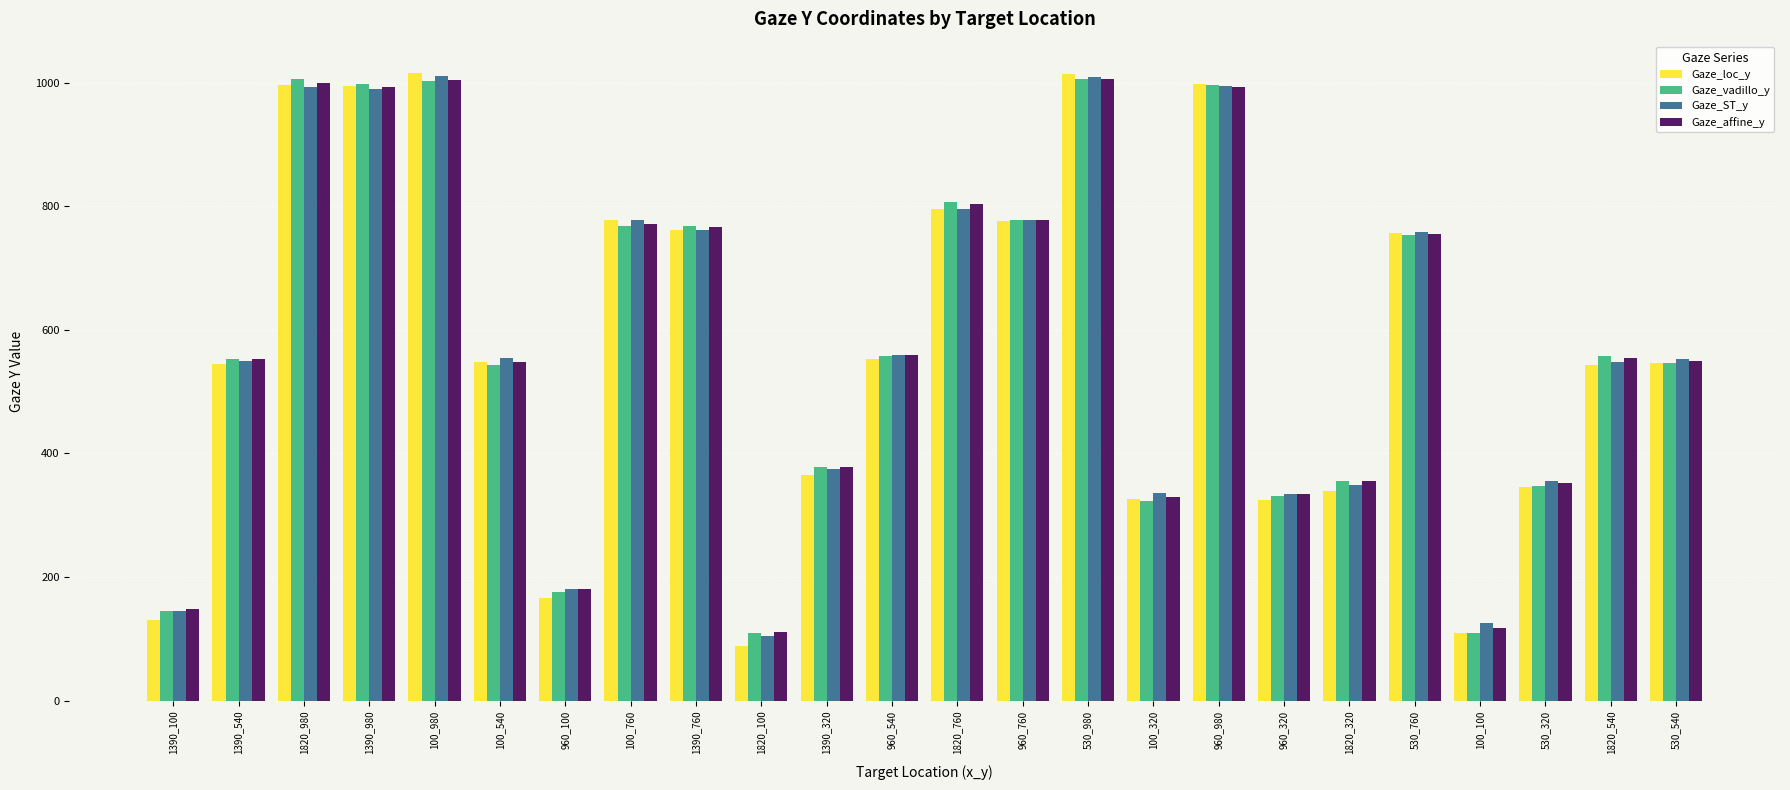

True or false: Gaze_affine_y has a value of 1425.1 at 1390_980.

False